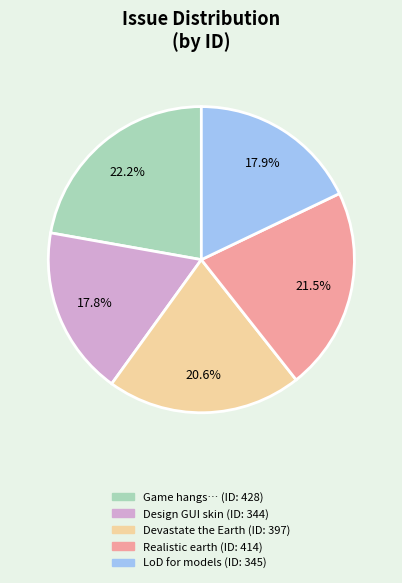

Does any single category account for the majority?

No